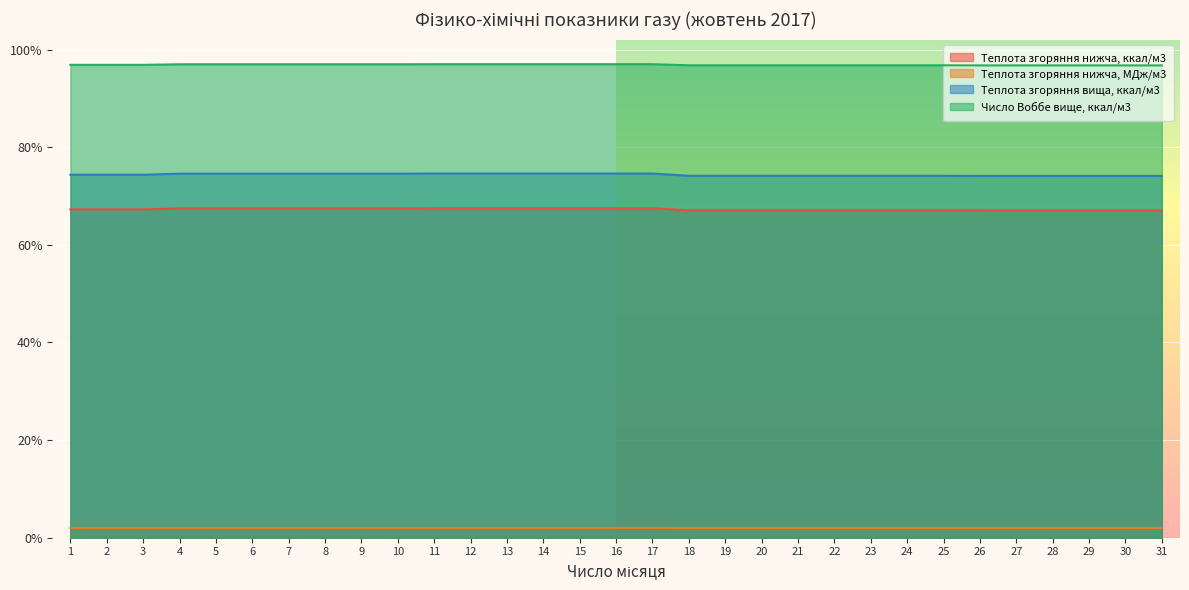

What is the smallest value displayed?

2.0